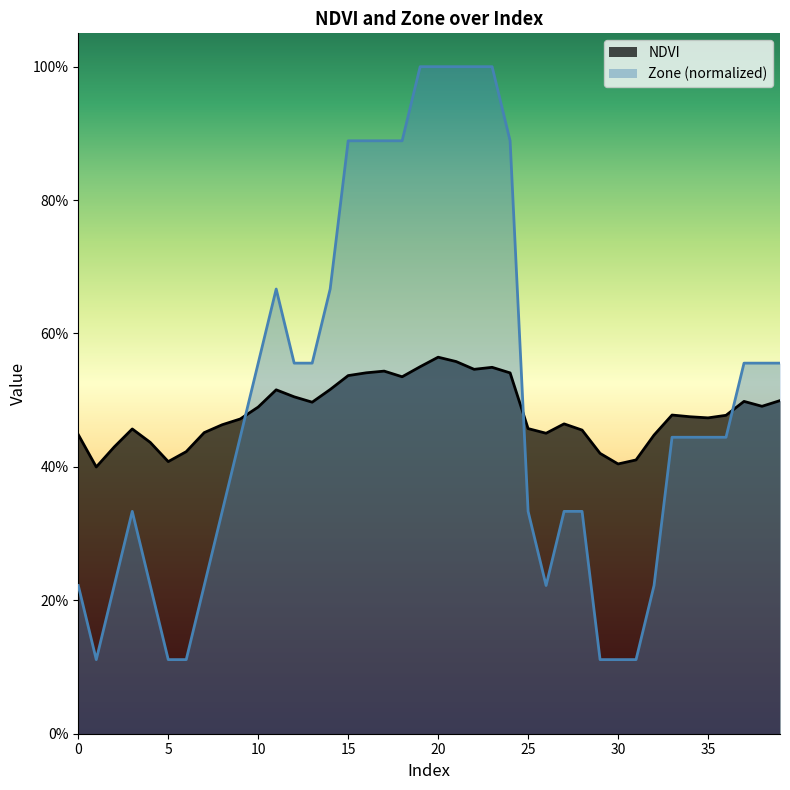

In NDVI, how many points are higher than both neighbors (excluding endpoints)?

8